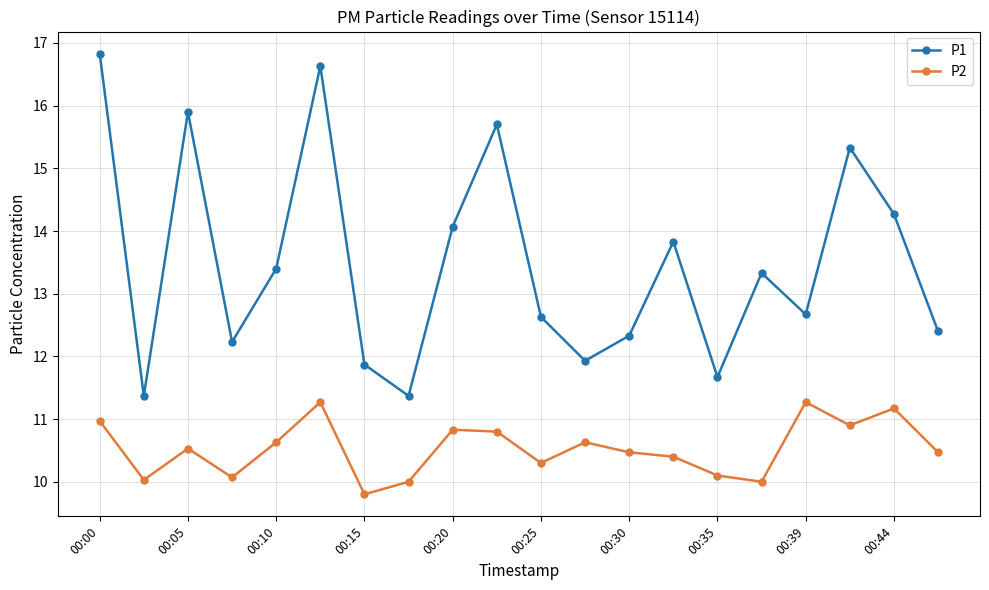

At how many categories does at least one series exceed 13?

10